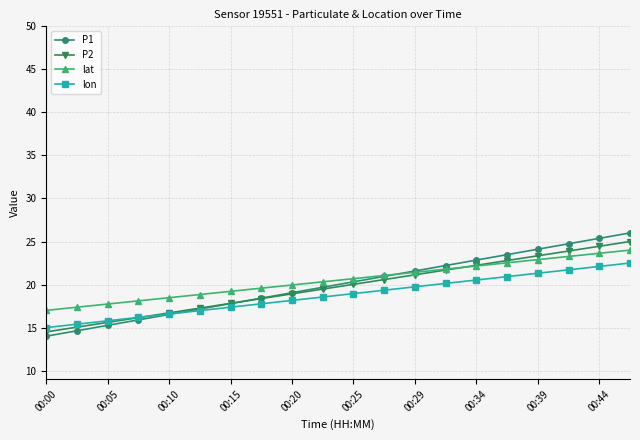

True or false: lon and lat cross at least once.

False